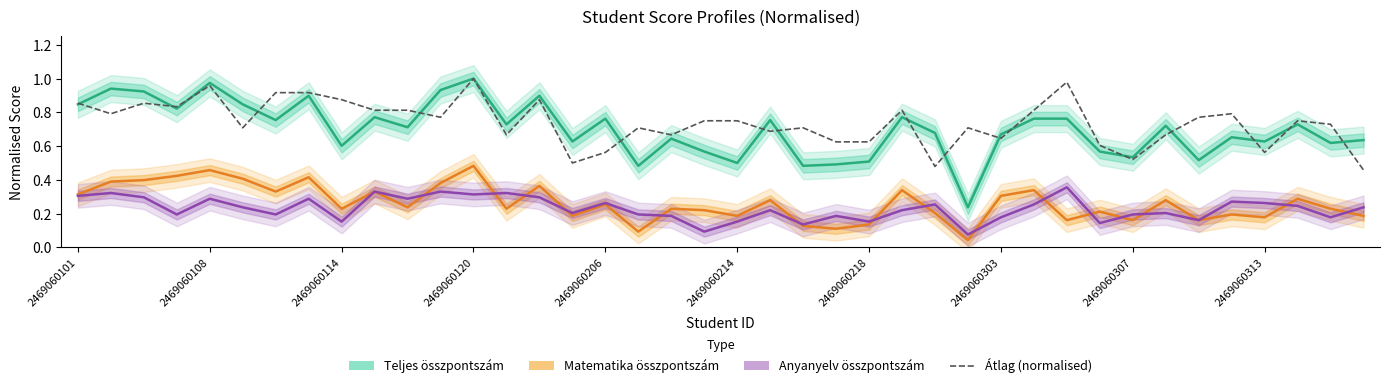

Reading right to left, list all the values displayed in this chart.

Teljes összpontszám: 0.6	0.6	0.7	0.6	0.7	0.5	0.7	0.5	0.6	0.8	0.8	0.7	0.2	0.7	0.8	0.5	0.5	0.5	0.8	0.5	0.6	0.6	0.5	0.8	0.6	0.9	0.7	1.0	0.9	0.7	0.8	0.6	0.9	0.8	0.8	1.0	0.8	0.9	0.9	0.8
Matematika összpontszám: 0.2	0.2	0.3	0.2	0.2	0.2	0.3	0.2	0.2	0.2	0.3	0.3	0.0	0.2	0.3	0.1	0.1	0.1	0.3	0.2	0.2	0.2	0.1	0.3	0.2	0.4	0.2	0.5	0.4	0.2	0.3	0.2	0.4	0.3	0.4	0.5	0.4	0.4	0.4	0.3
Anyanyelv összpontszám: 0.2	0.2	0.2	0.3	0.3	0.2	0.2	0.2	0.1	0.4	0.3	0.2	0.1	0.3	0.2	0.2	0.2	0.1	0.2	0.2	0.1	0.2	0.2	0.3	0.2	0.3	0.3	0.3	0.3	0.3	0.3	0.2	0.3	0.2	0.2	0.3	0.2	0.3	0.3	0.3
Átlag (normalised): 0.5	0.7	0.8	0.6	0.8	0.8	0.7	0.5	0.6	1.0	0.8	0.6	0.7	0.5	0.8	0.6	0.6	0.7	0.7	0.8	0.8	0.7	0.7	0.6	0.5	0.9	0.7	1.0	0.8	0.8	0.8	0.9	0.9	0.9	0.7	1.0	0.8	0.9	0.8	0.9